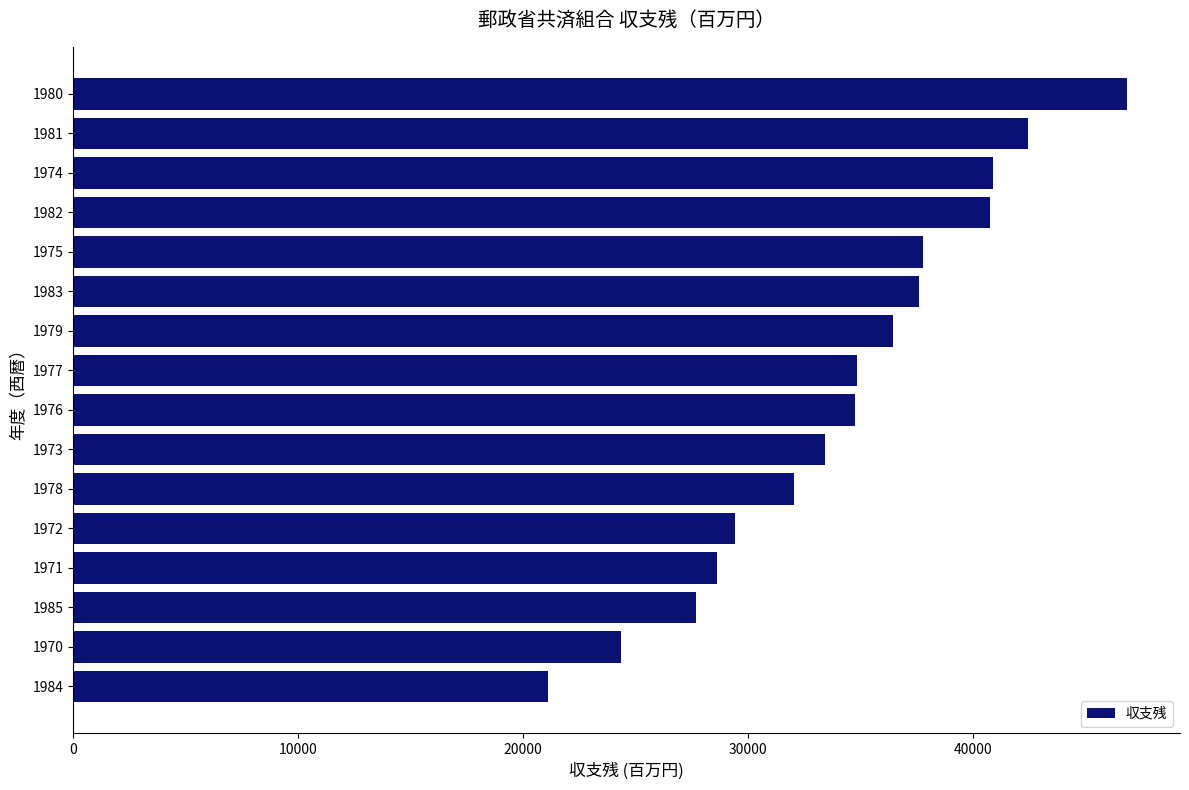

What is the ratio of the value at 1977 to the value at 1973?

1.0